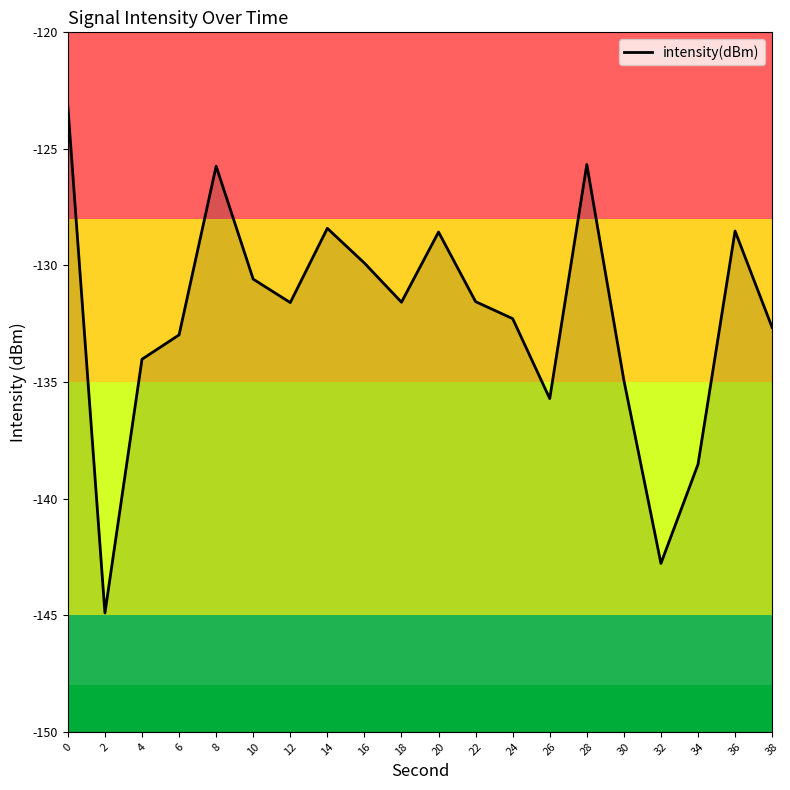

What is the minimum value shown in the chart?

-144.9